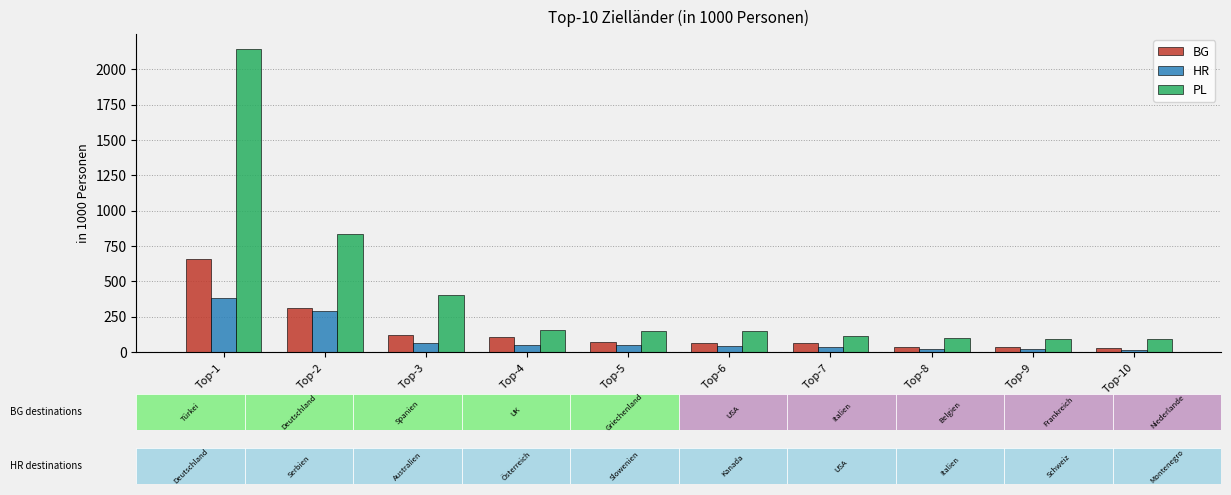

What is the sum of the HR values at Top-10 and Top-5?

62.1